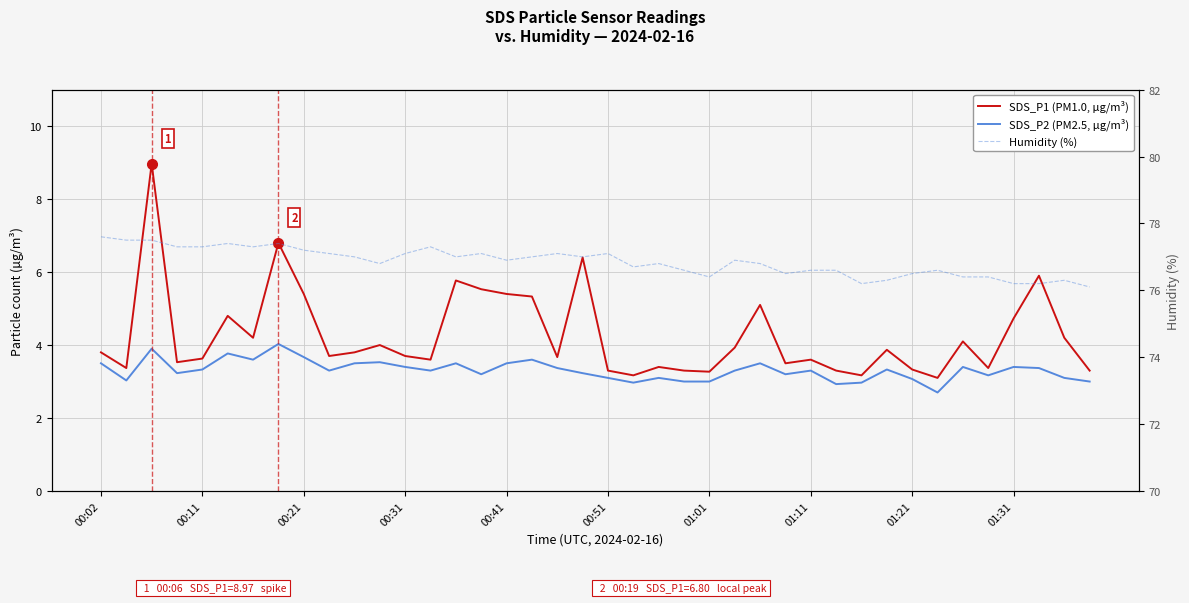

Is it true that SDS_P1 (PM1.0, µg/m³) equals 9.2 at 00:41?

False